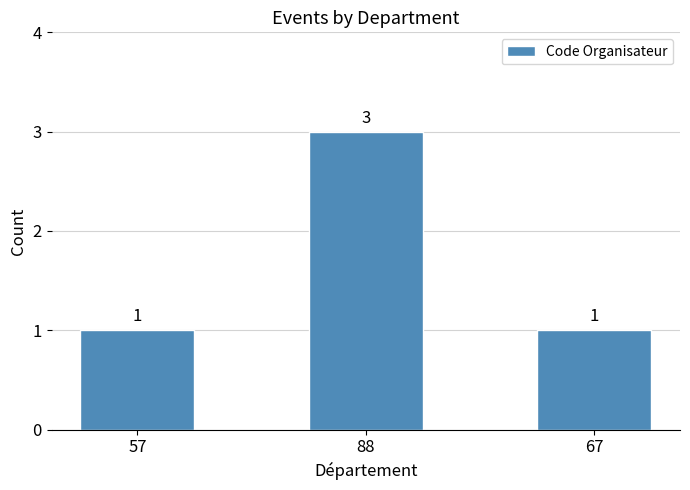

What is the sum of all values?

5